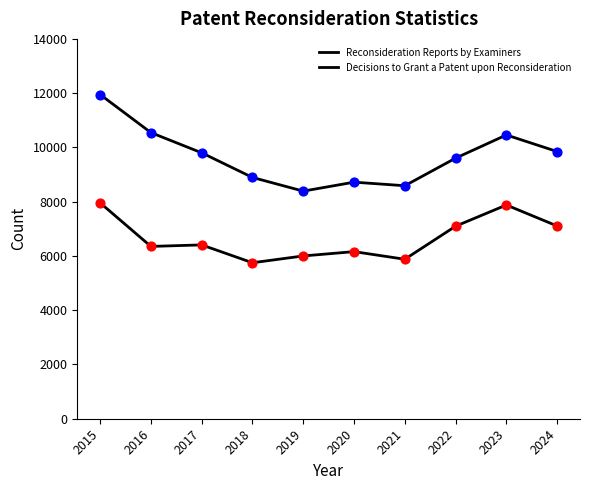

At which category is the sum across all series the highest?

2015